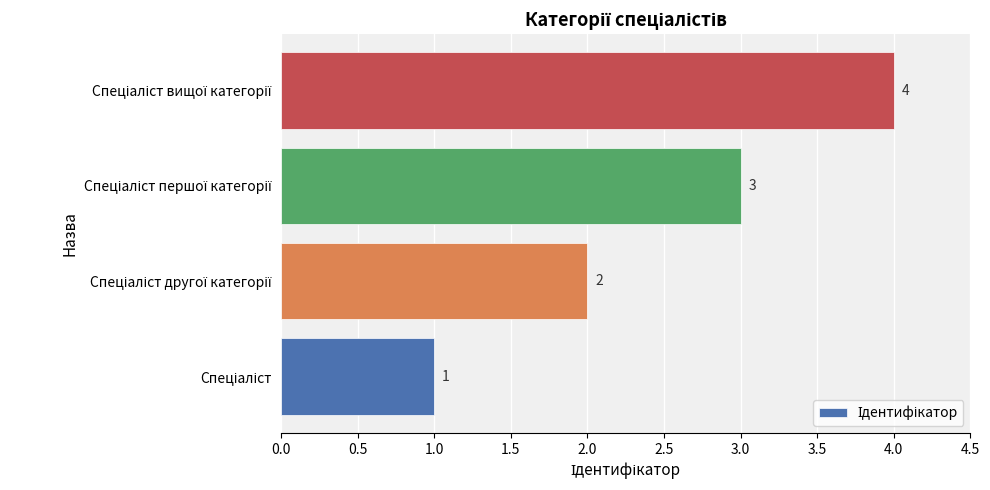

What is the greatest value displayed?

4